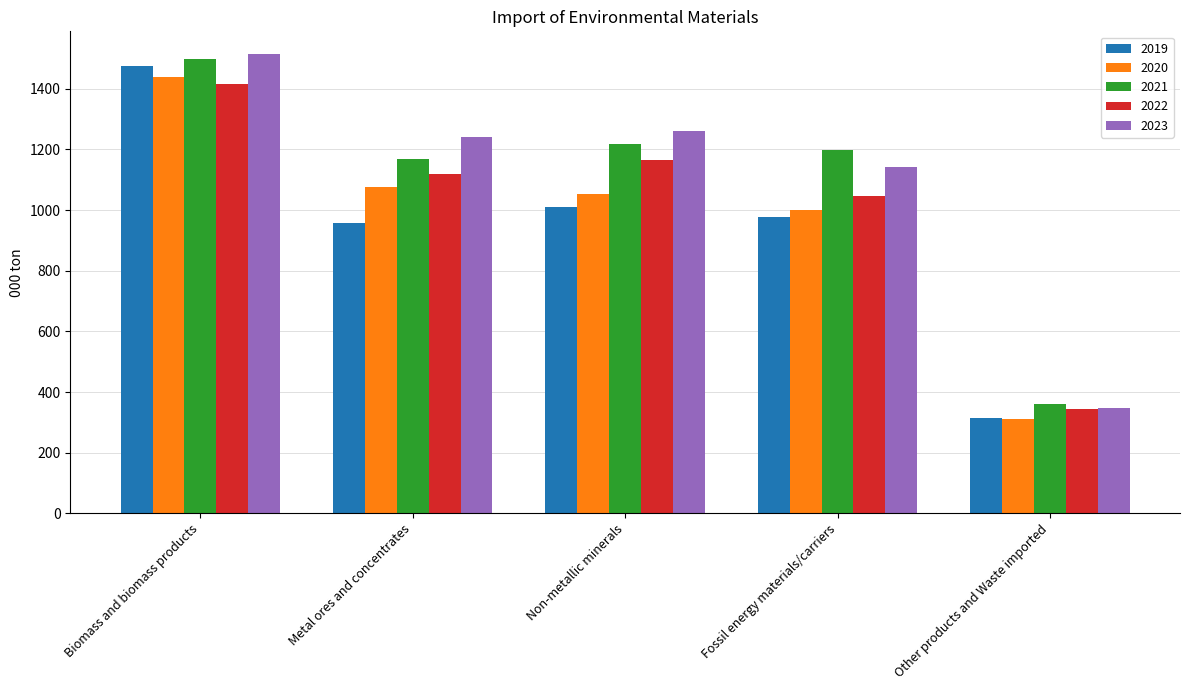

The value of 2021 at Non-metallic minerals is 774.1. True or false?

False